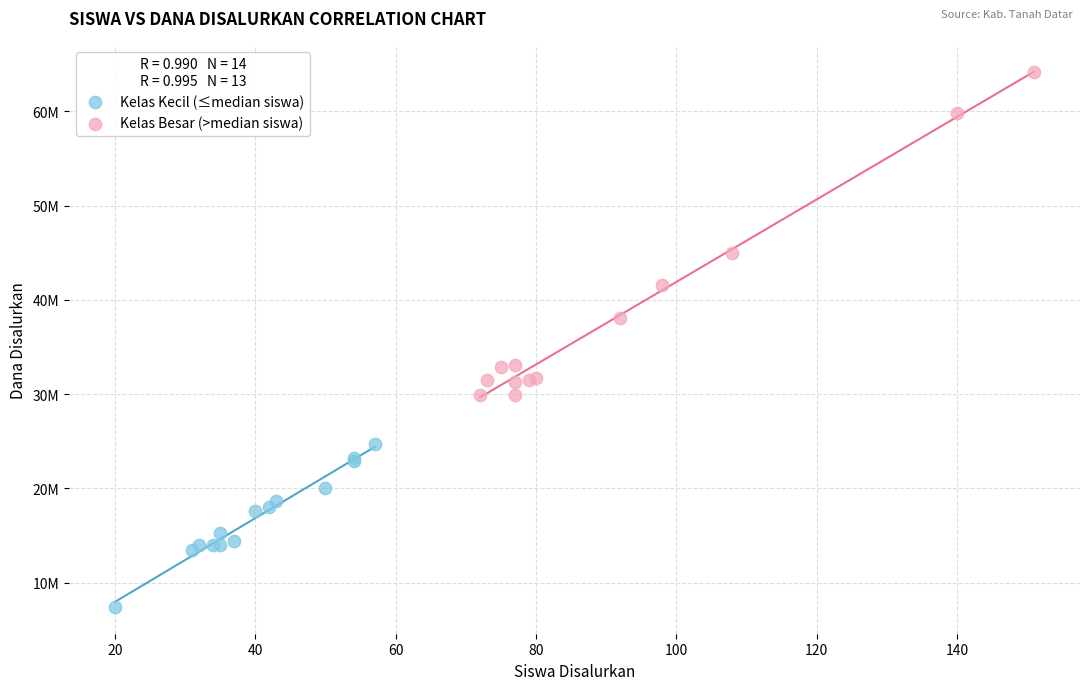

What are all the series names shown in the legend?

Kelas Kecil (≤median siswa), Kelas Besar (>median siswa)